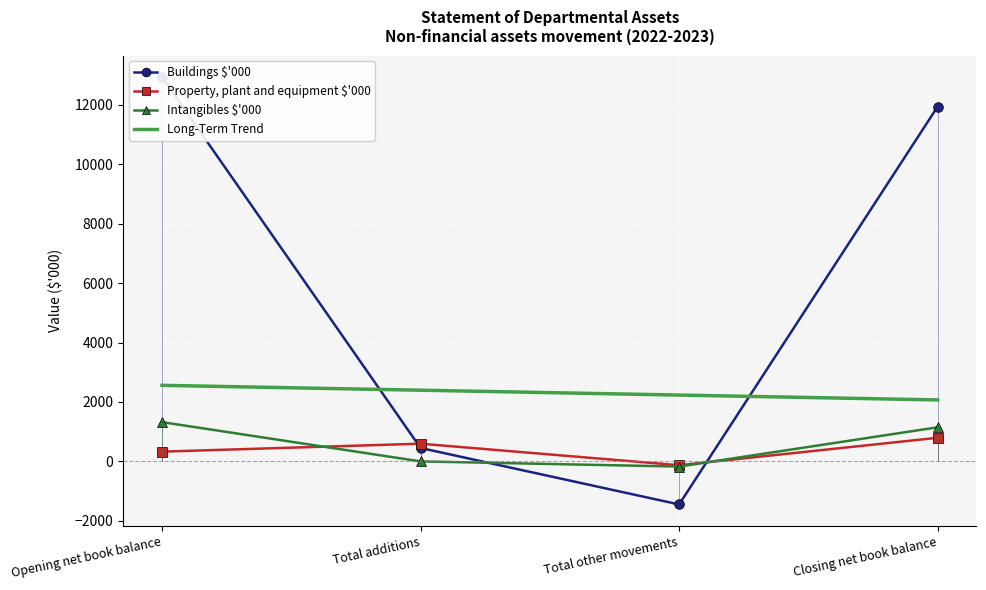

How many distinct data groups are displayed?

3